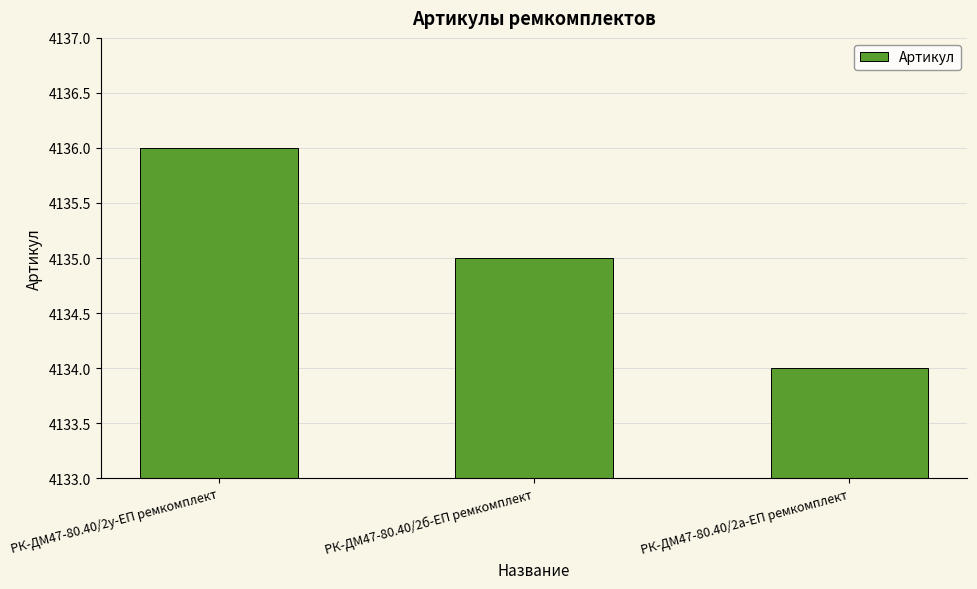

Where does the data first go above 4135?

РК-ДМ47-80.40/2у-ЕП ремкомплект